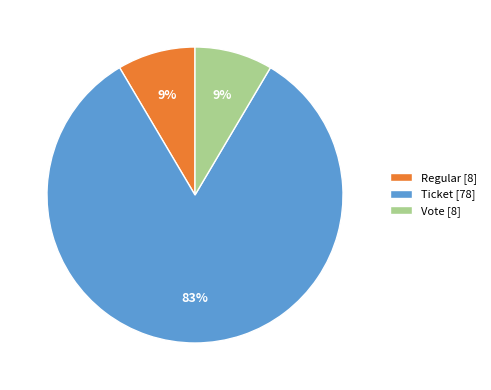

Which category accounts for the majority?

Ticket [78]